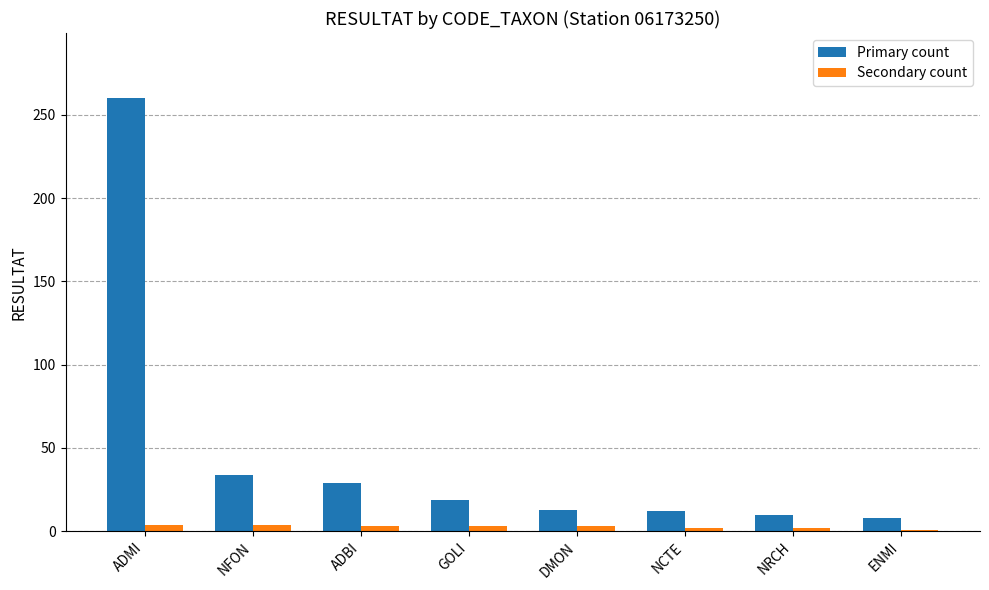

How many categories are shown in the chart?

8